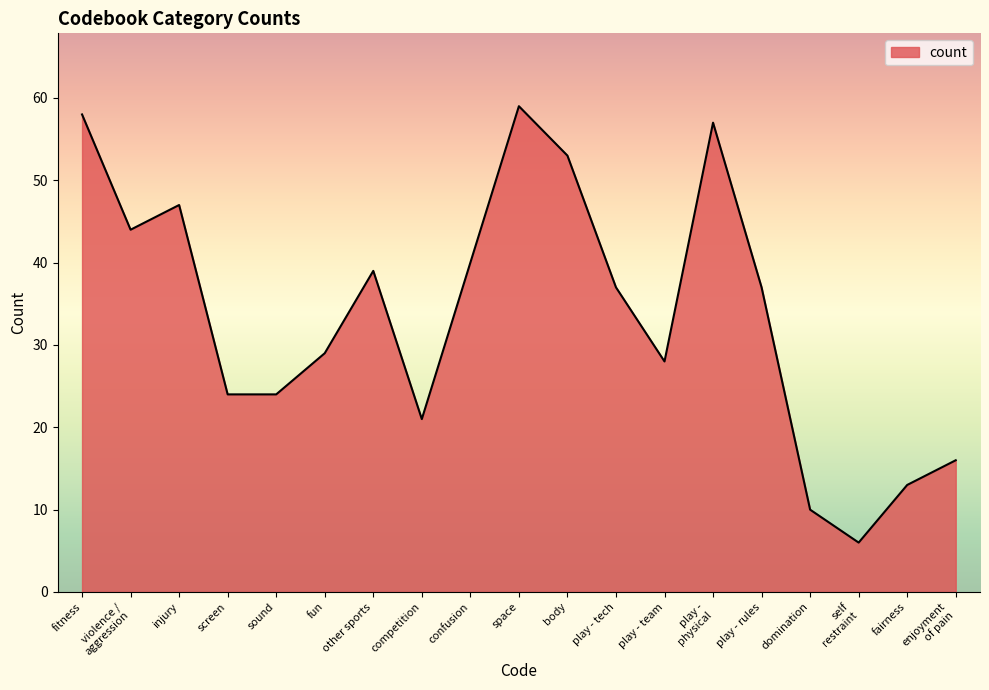

What is the ratio of the value at fairness to the value at screen?

0.5